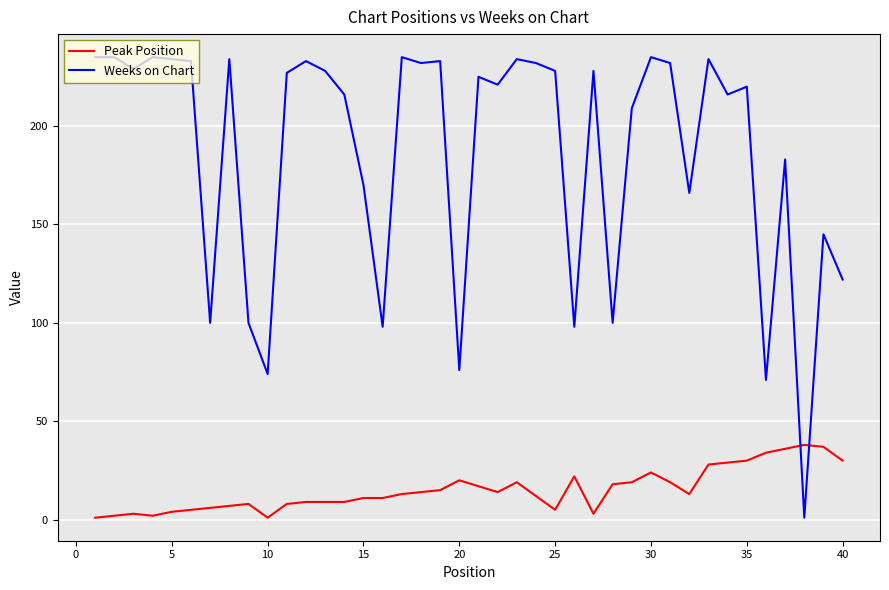

Which series ends up on top after the final intersection of Peak Position and Weeks on Chart?

Weeks on Chart